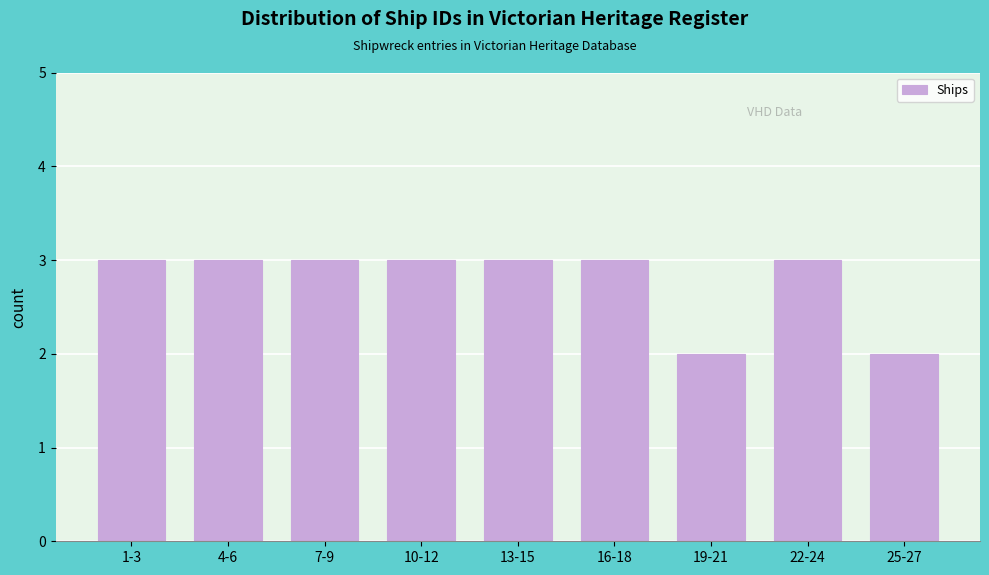

Reading right to left, list all the values displayed in this chart.

25-27=2	22-24=3	19-21=2	16-18=3	13-15=3	10-12=3	7-9=3	4-6=3	1-3=3